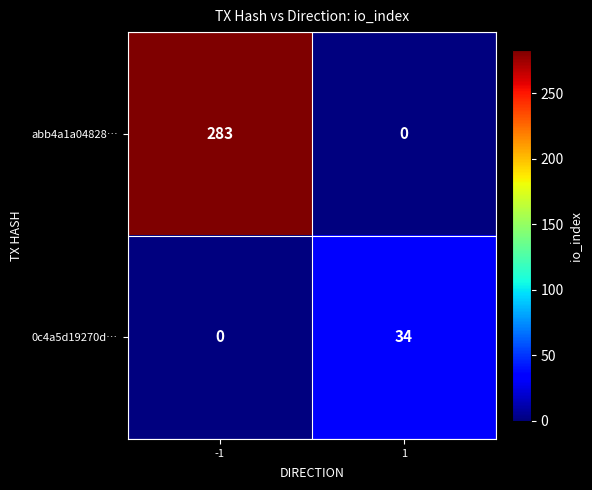

True or false: abb4a1a04828… has a value of 111 at -1.

False